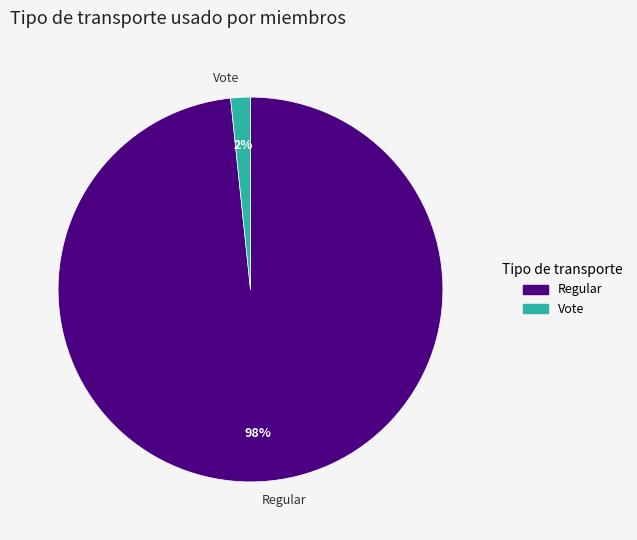

Which slice is the largest?

Regular